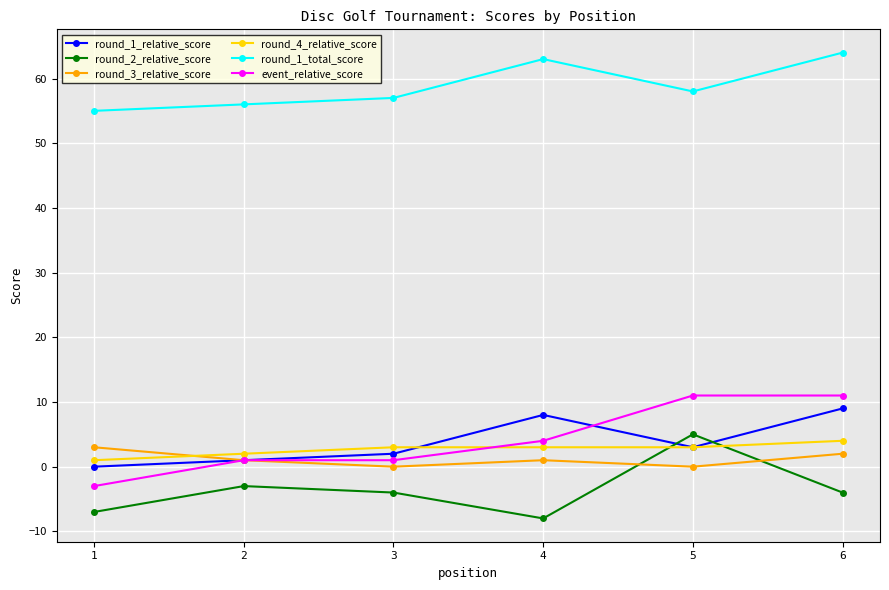

True or false: round_1_total_score and round_2_relative_score cross at least once.

False